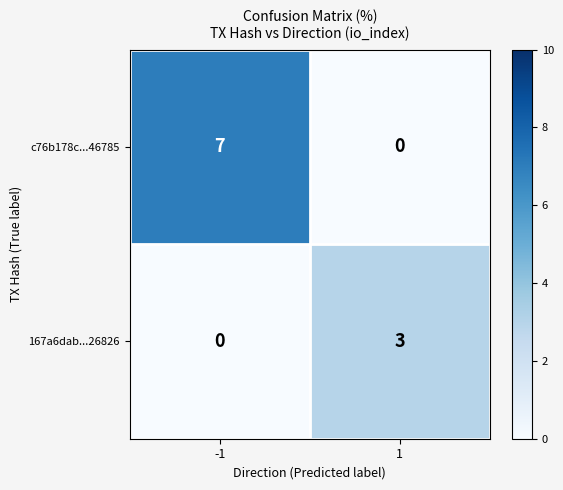

List the labels in order of 167a6dab...26826 value, smallest first.

-1, 1